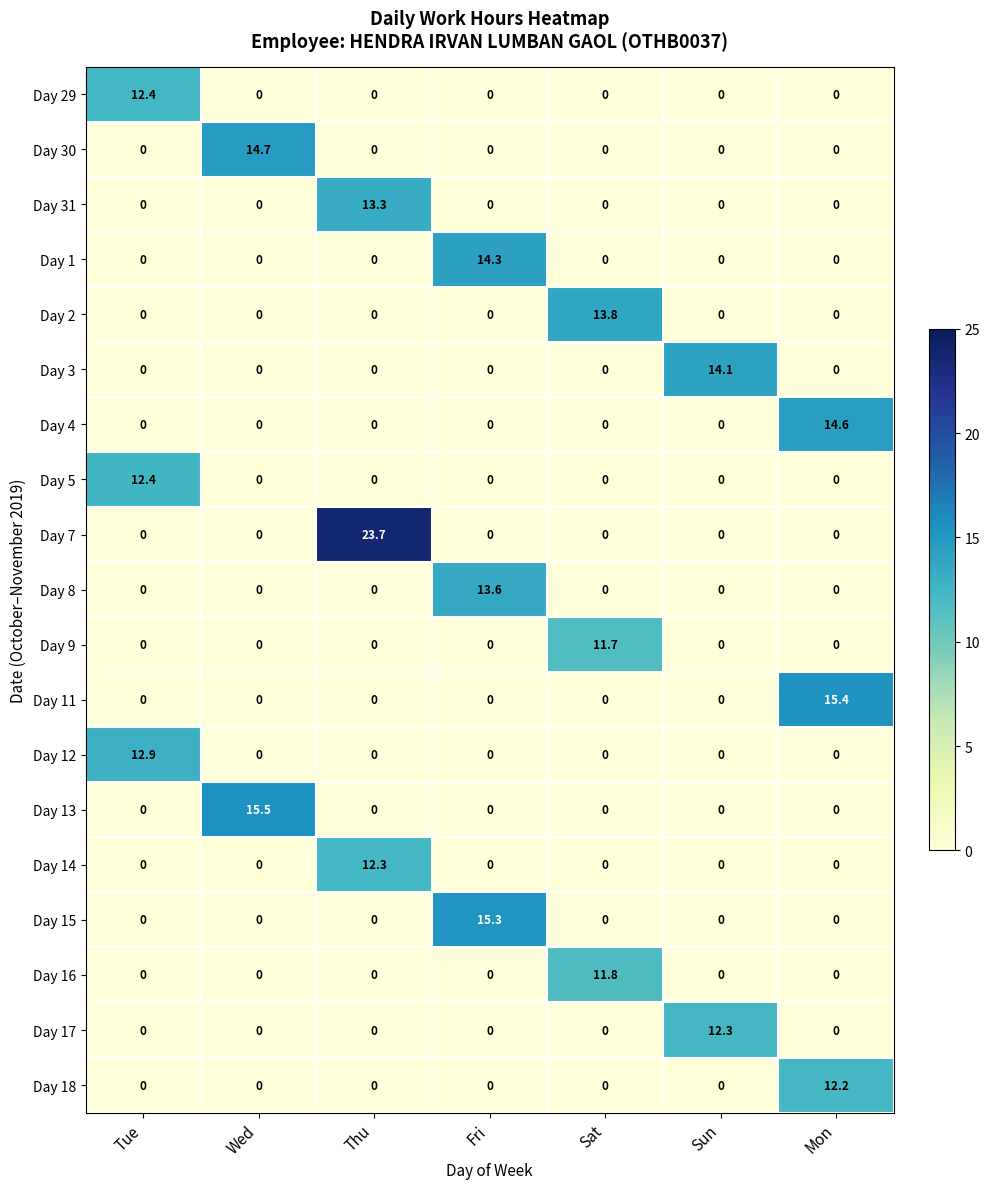

What is the total value across all series at Wed?

30.2